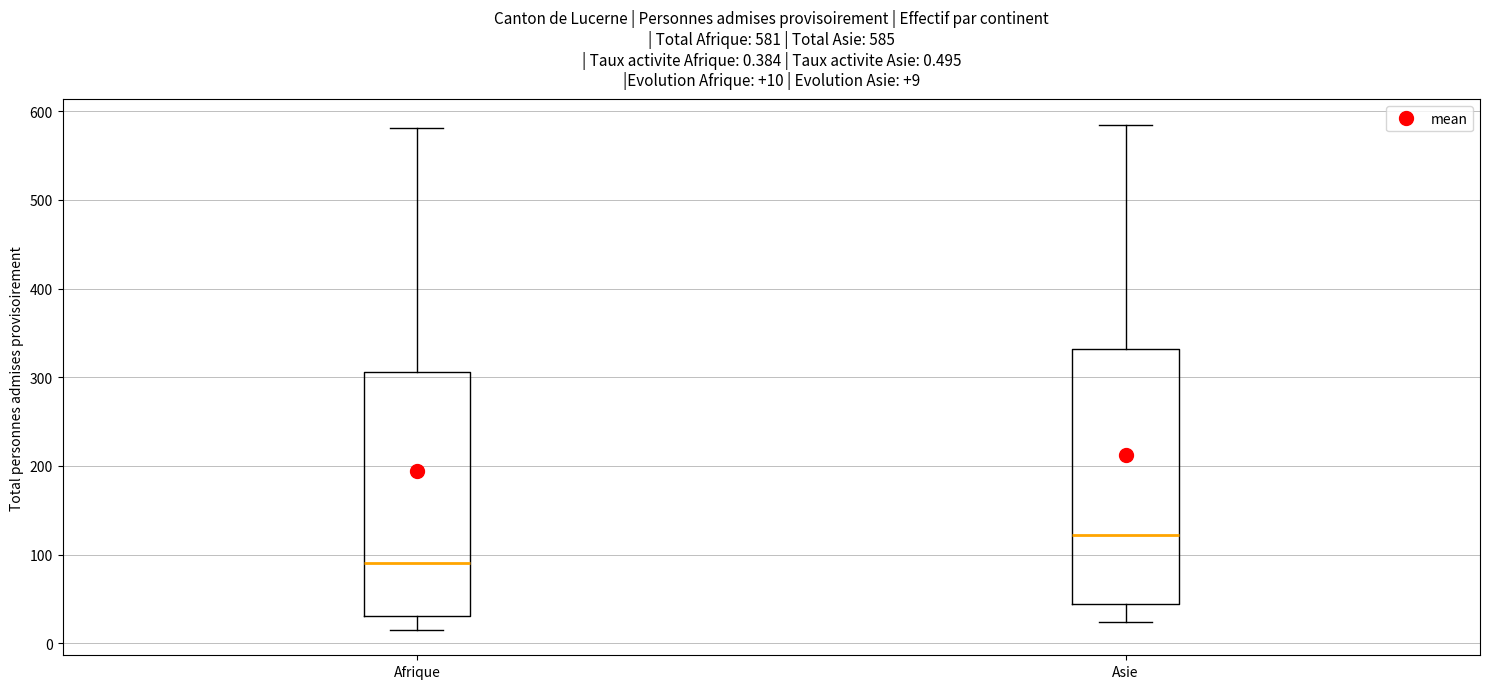

Which box's median line is the lowest?

Afrique